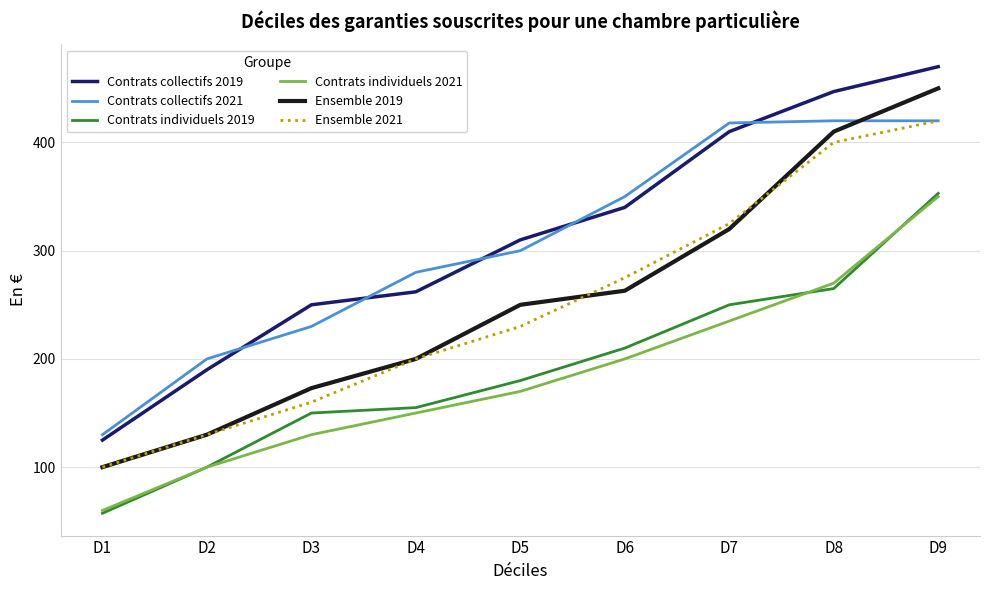

What is the spread (max minus min) of values at D2?

100.0